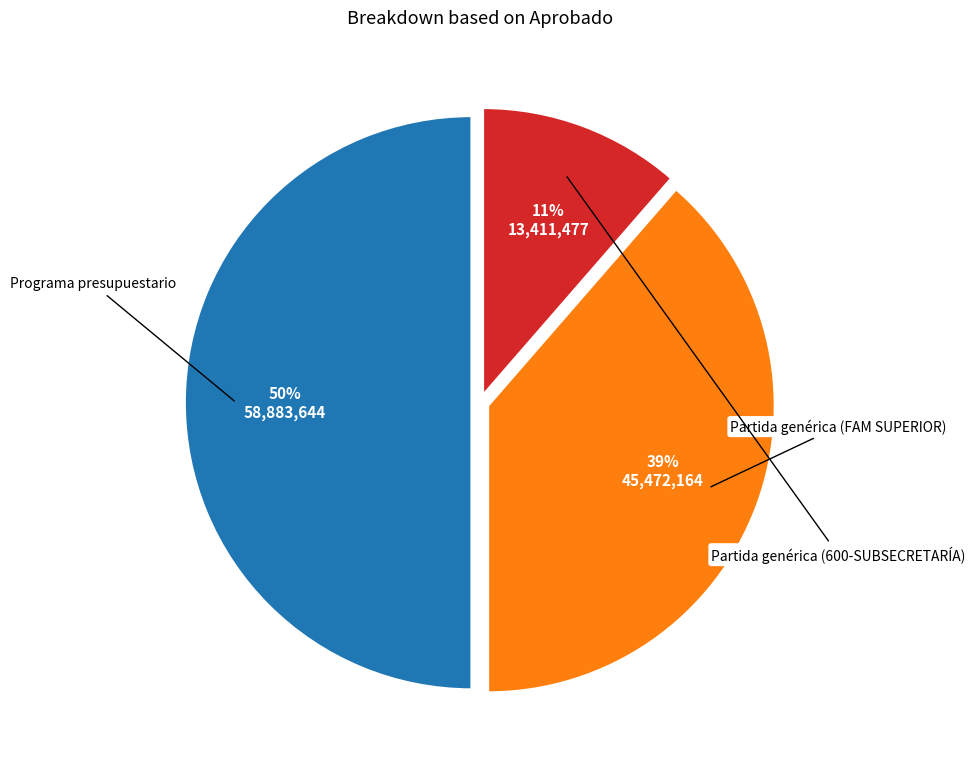

The Partida genérica (FAM SUPERIOR) slice represents 30% of the pie. True or false?

False